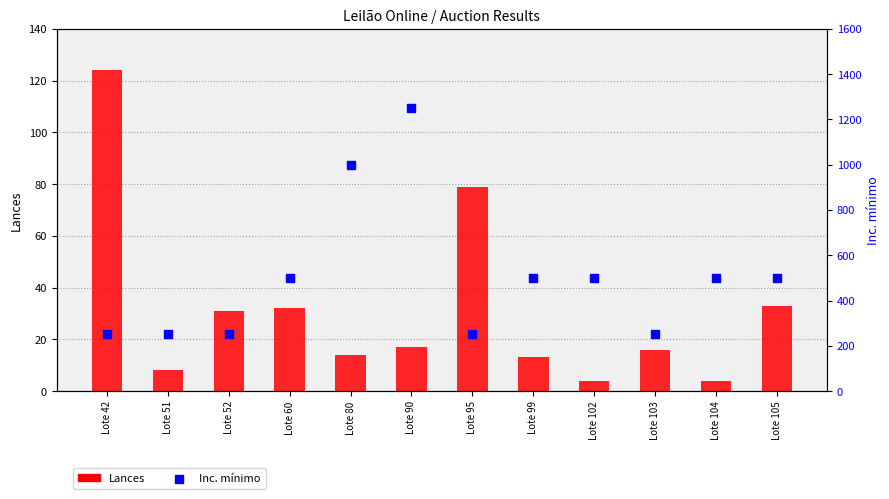

Which series has the largest Y range (max minus min)?

Inc. mínimo